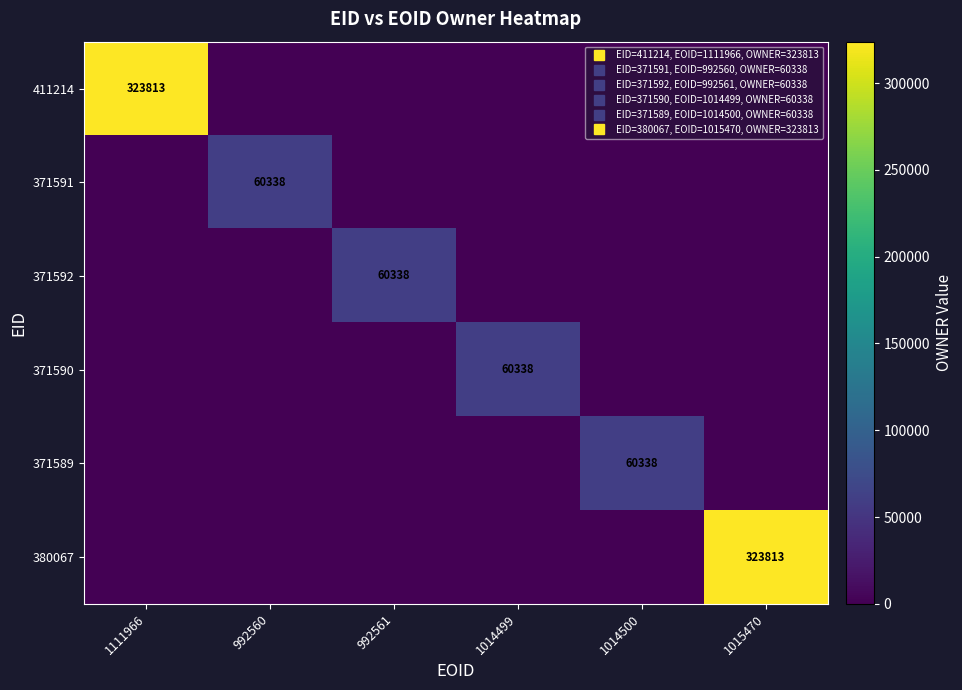

Rank the categories by 371591 value from highest to lowest.

992560, 1111966, 992561, 1014499, 1014500, 1015470